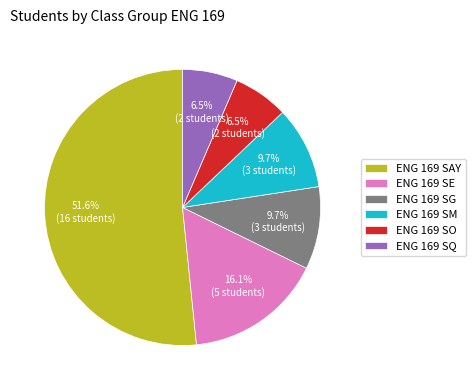

What is the majority slice?

ENG 169 SAY